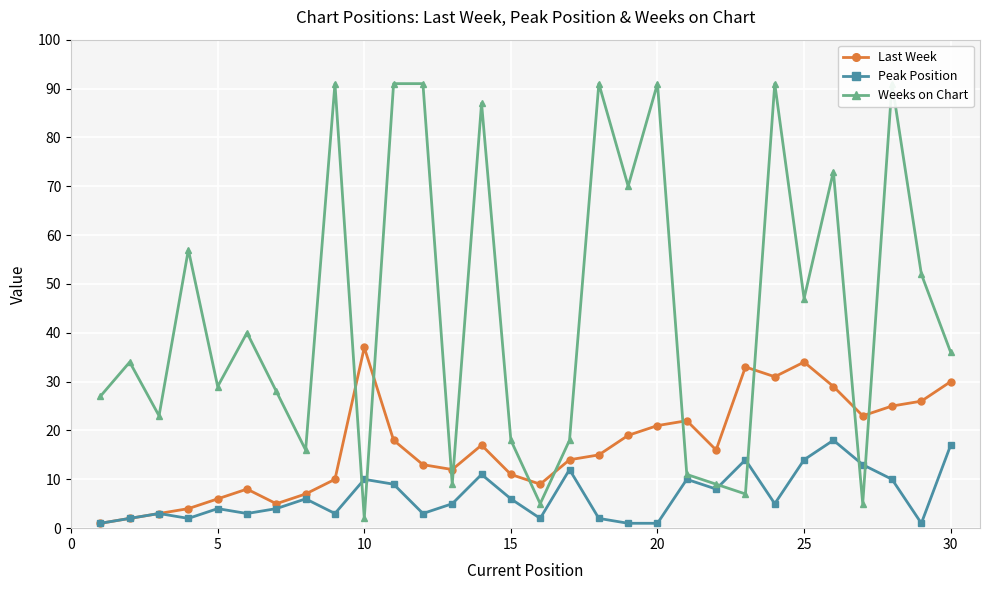

What is the value of the Weeks on Chart point at the 15th from the left?

18